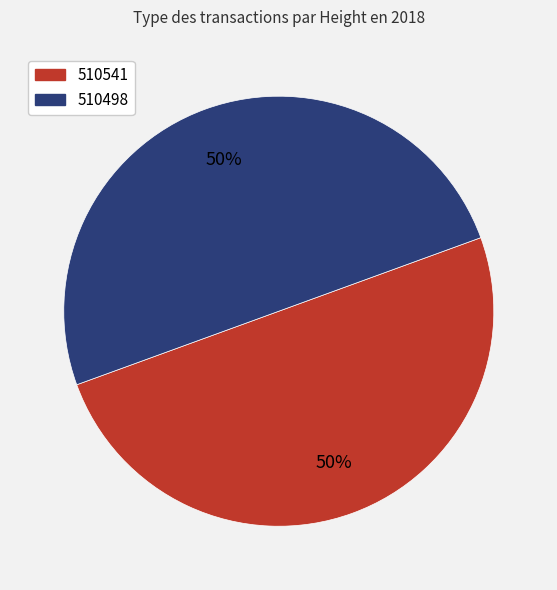

What percentage is the 510498 slice, to the nearest percent?

50%